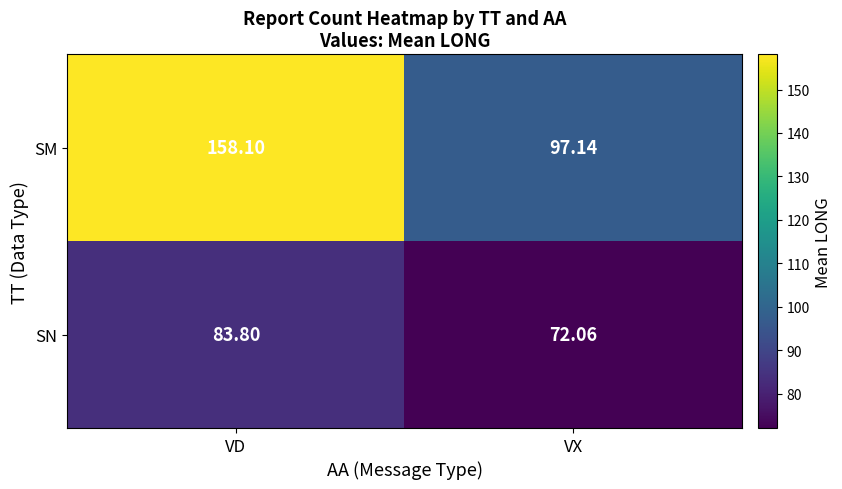

How many categories are shown in the chart?

2